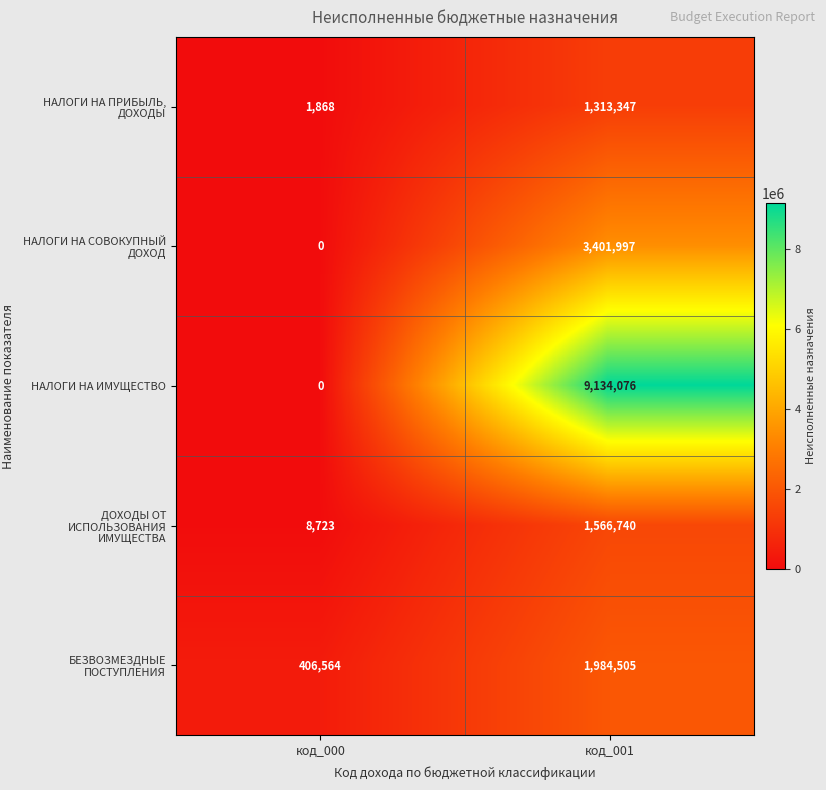

Which category has the highest value across all series?

код_001